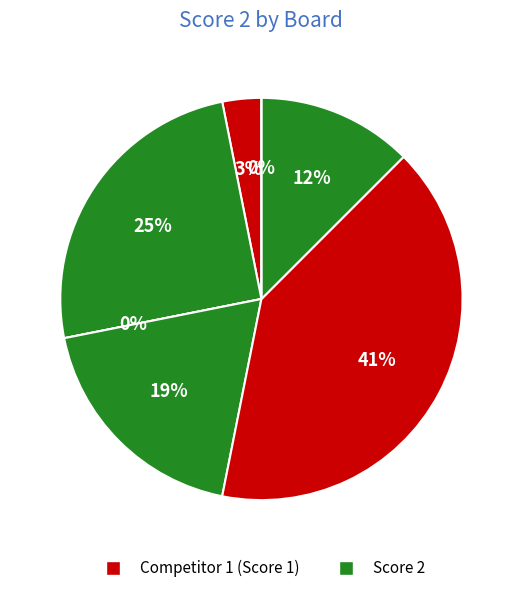

What is the largest slice in the pie chart?

Board 5